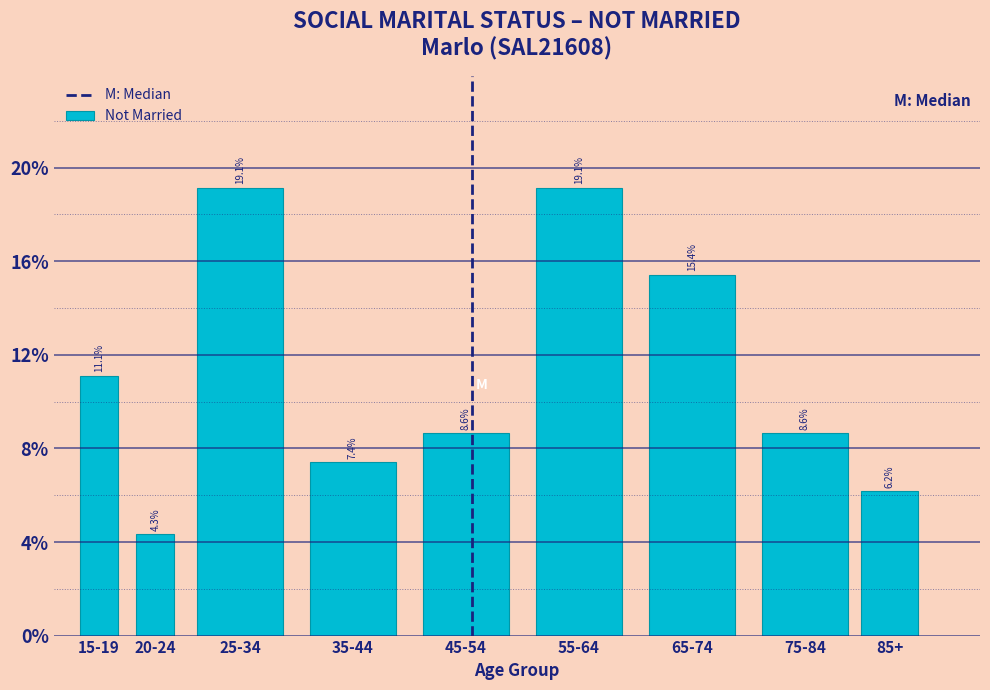

Reading left to right, extract all data points from this chart.

15-19=11.1	20-24=4.3	25-34=19.1	35-44=7.4	45-54=8.6	55-64=19.1	65-74=15.4	75-84=8.6	85+=6.2